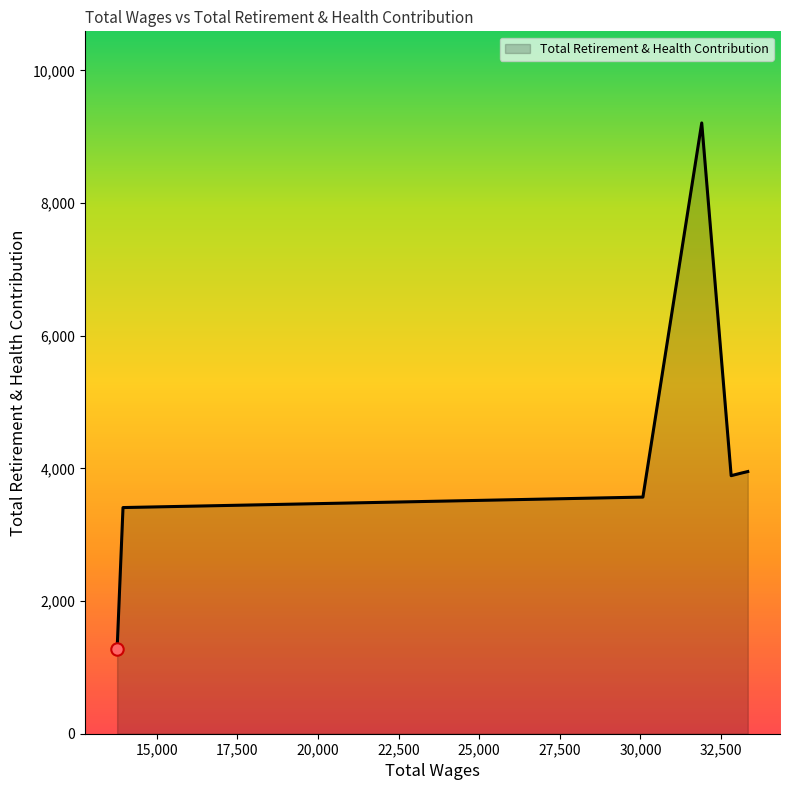

True or false: there are more than 0 points higher than both neighbors.

True